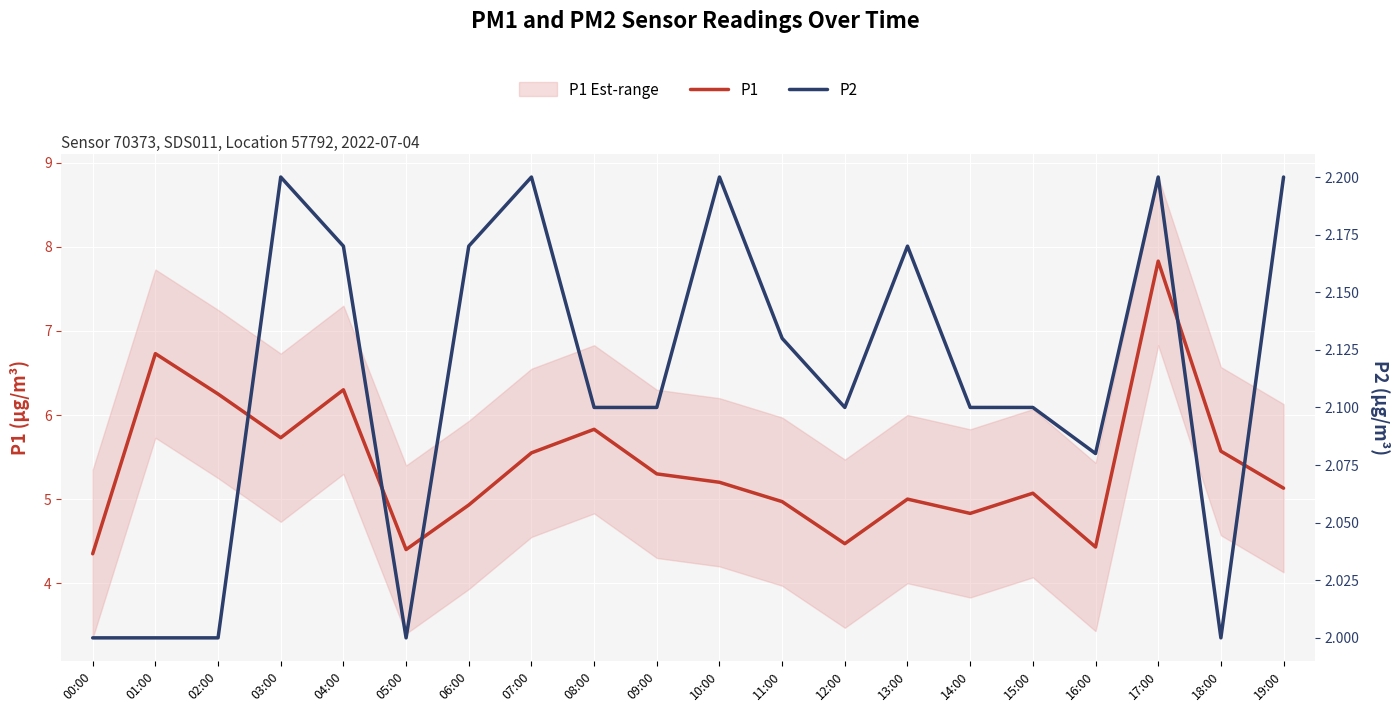

True or false: P1 and P2 intersect in this chart.

False